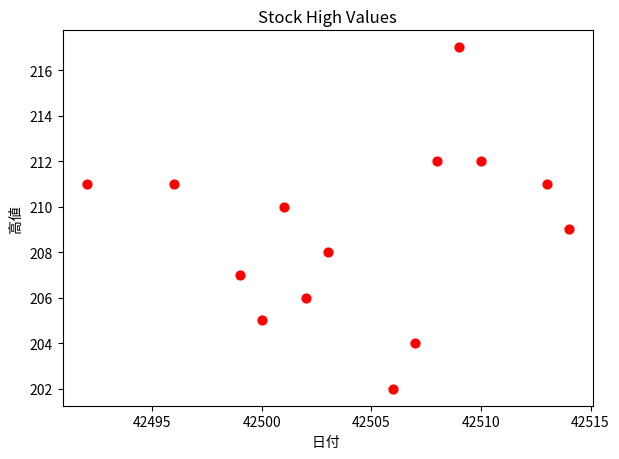

What is the range of X values (max minus min)?

22